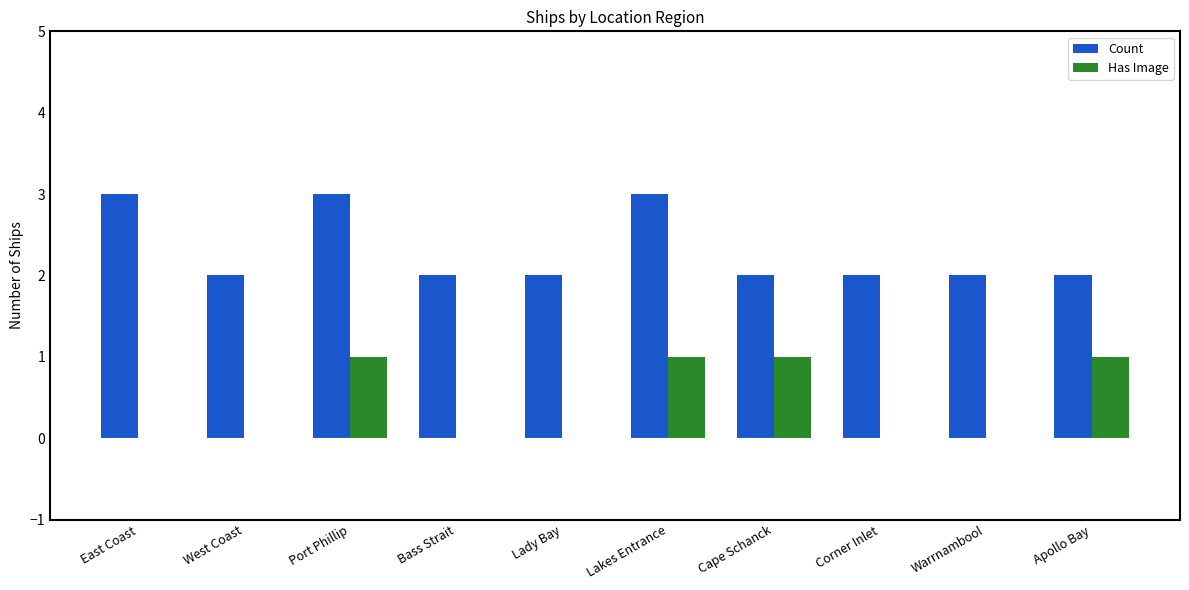

Reading left to right, list all the values displayed in this chart.

Count: East Coast=3	West Coast=2	Port Phillip=3	Bass Strait=2	Lady Bay=2	Lakes Entrance=3	Cape Schanck=2	Corner Inlet=2	Warrnambool=2	Apollo Bay=2
Has Image: East Coast=0	West Coast=0	Port Phillip=1	Bass Strait=0	Lady Bay=0	Lakes Entrance=1	Cape Schanck=1	Corner Inlet=0	Warrnambool=0	Apollo Bay=1